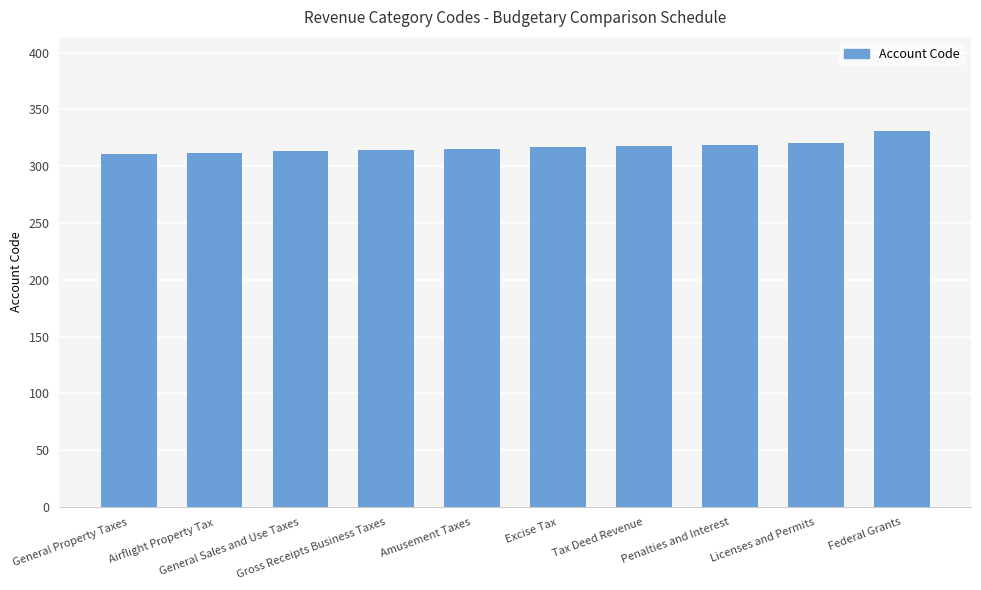

What is the label of the 4th bar from the right?

Tax Deed Revenue